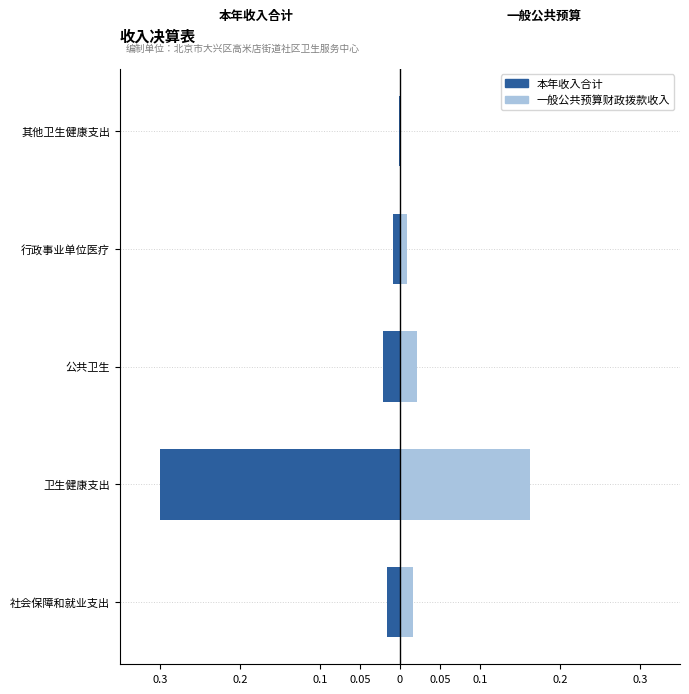

How many groups of bars are there?

5